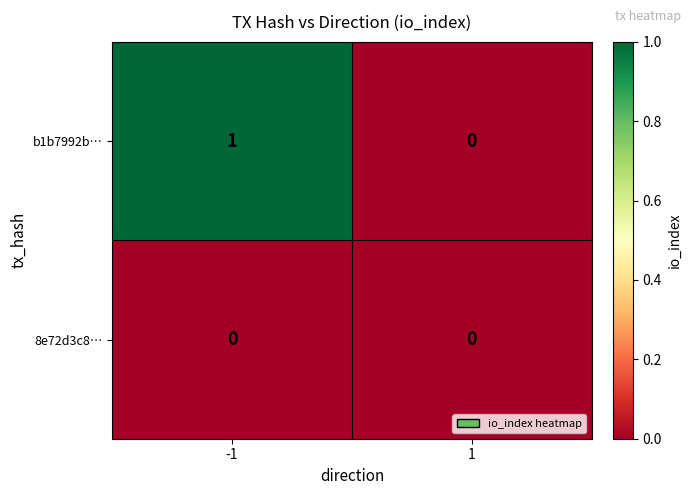

Which series has the widest spread of values?

b1b7992b…